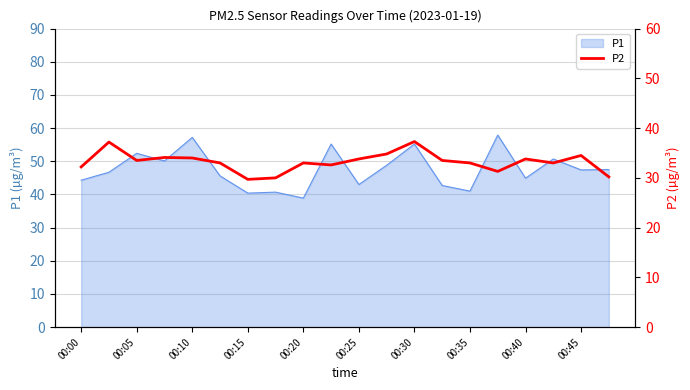

True or false: P1 has a value of 47.4 at 00:45.

True